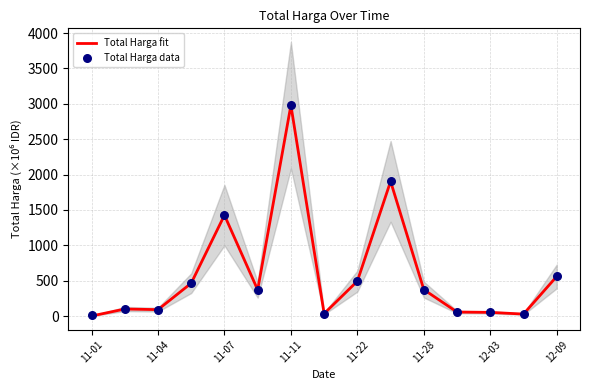

Where is Total Harga fit nearest to the value 1489?

11-07